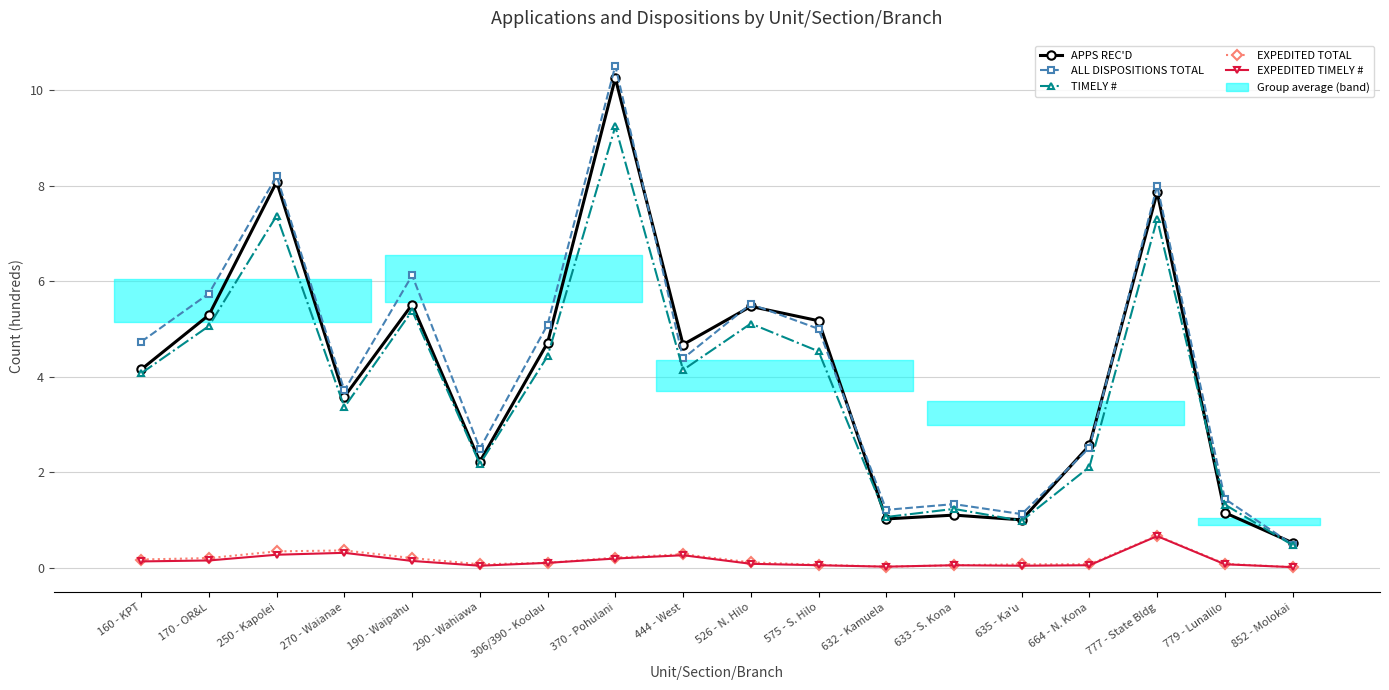

Which has a higher value, 632 - Kamuela or 575 - S. Hilo?

575 - S. Hilo